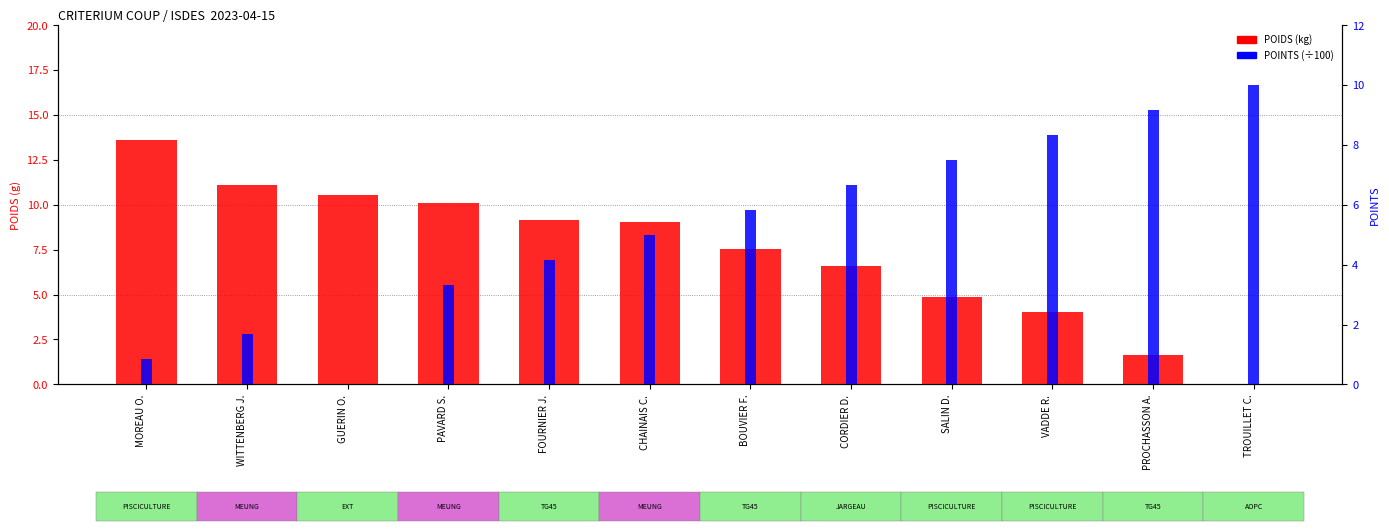

What is the label of the 4th bar from the right?

SALIN D.